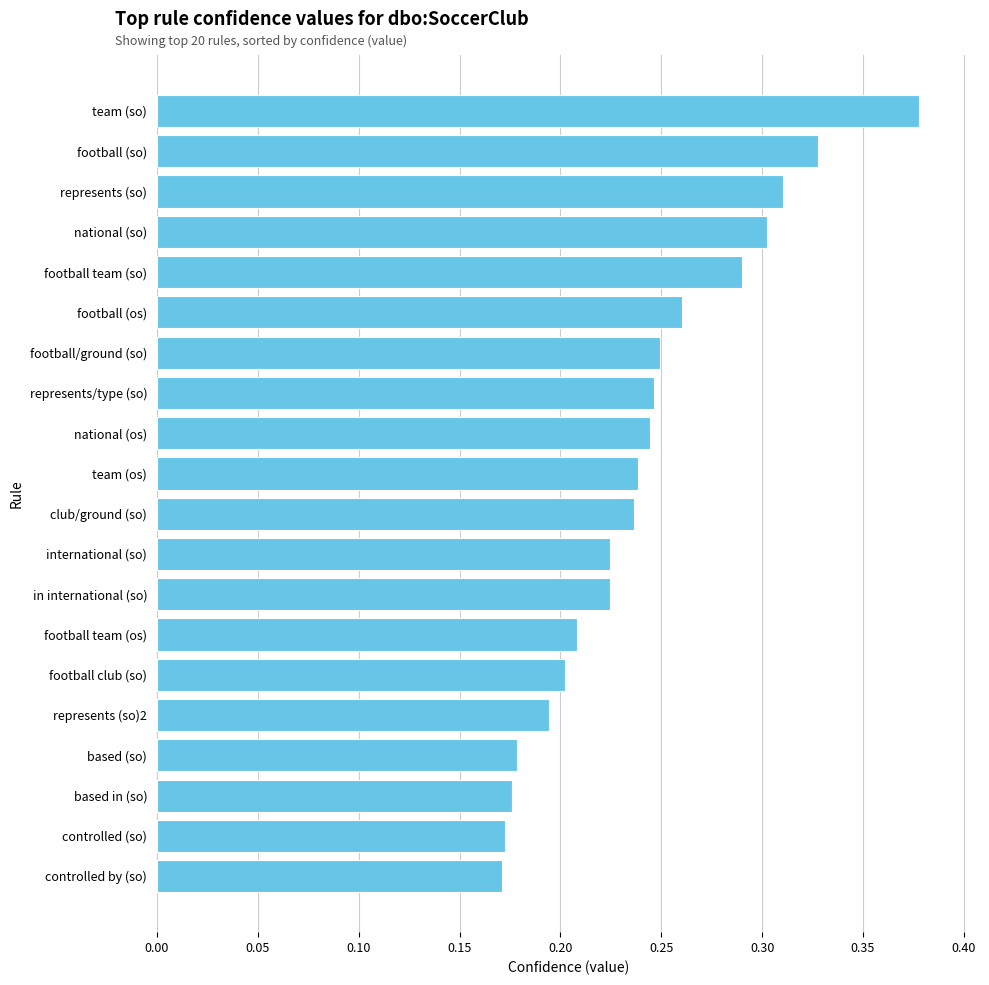

What is the sum of all values?

4.8